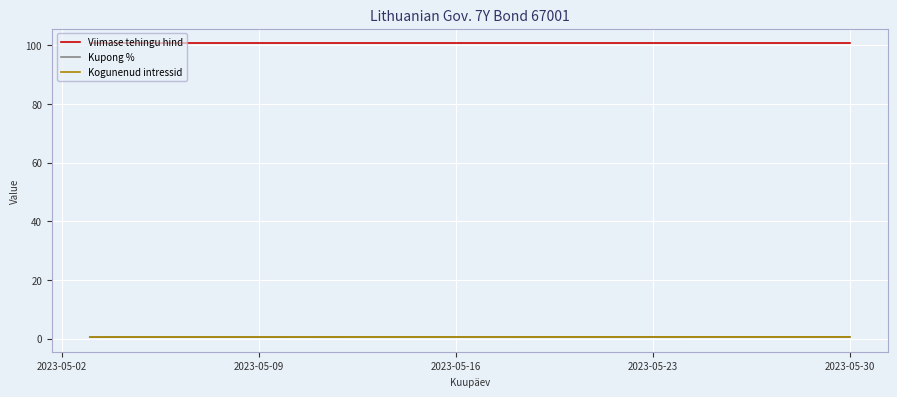

True or false: Kogunenud intressid and Viimase tehingu hind intersect in this chart.

False